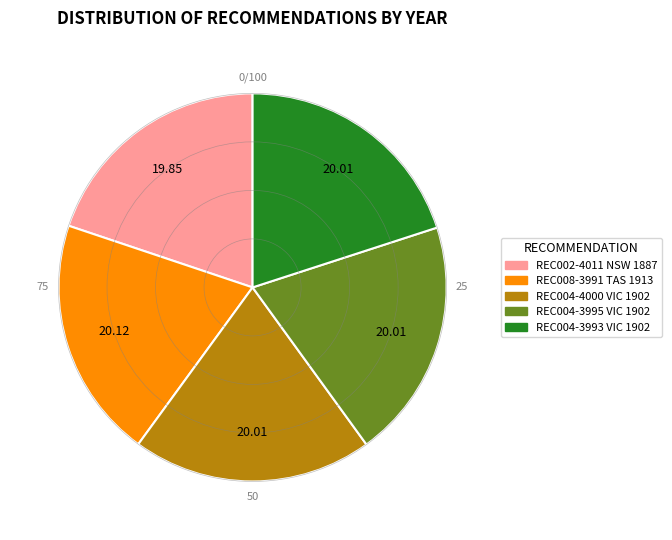

Does REC002-4011 NSW 1887 account for over 50% of the chart?

No